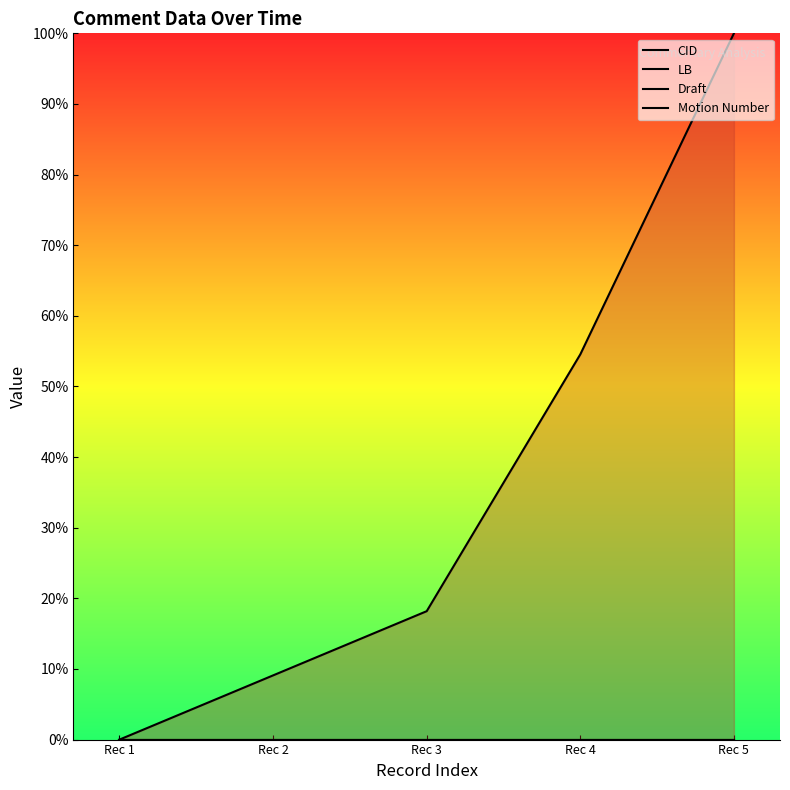

True or false: Motion Number and LB cross at least once.

False